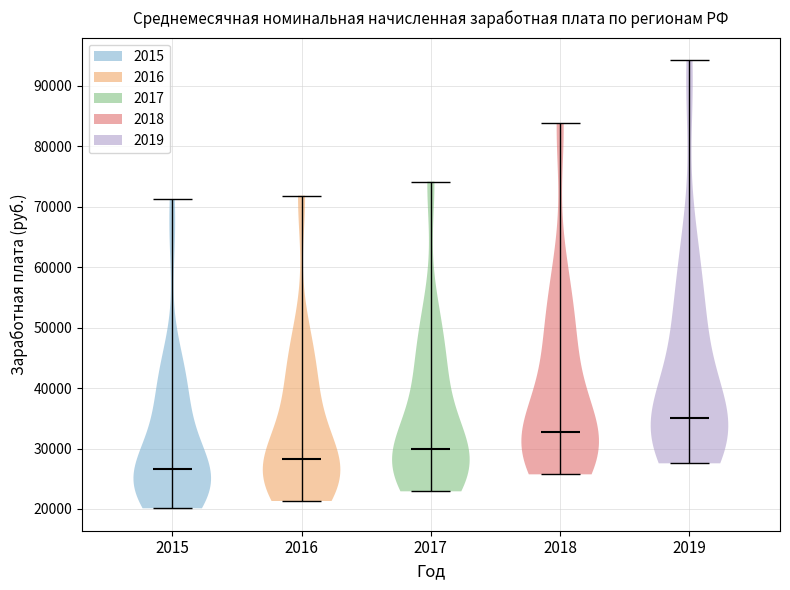

Reading left to right, read every violin against the y-axis: where its median line is, and the lowest and highest points it reaches. The values are not printed on the chart, so give them approximately, as read against the axis.

2015: median line 27000, lowest point 20000, highest point 71000
2016: median line 28000, lowest point 21000, highest point 72000
2017: median line 30000, lowest point 23000, highest point 74000
2018: median line 33000, lowest point 26000, highest point 84000
2019: median line 35000, lowest point 28000, highest point 94000